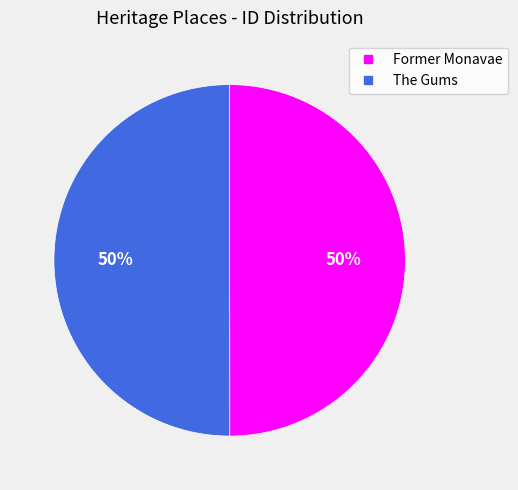

Do The Gums and Former Monavae together represent more than half of the pie?

Yes